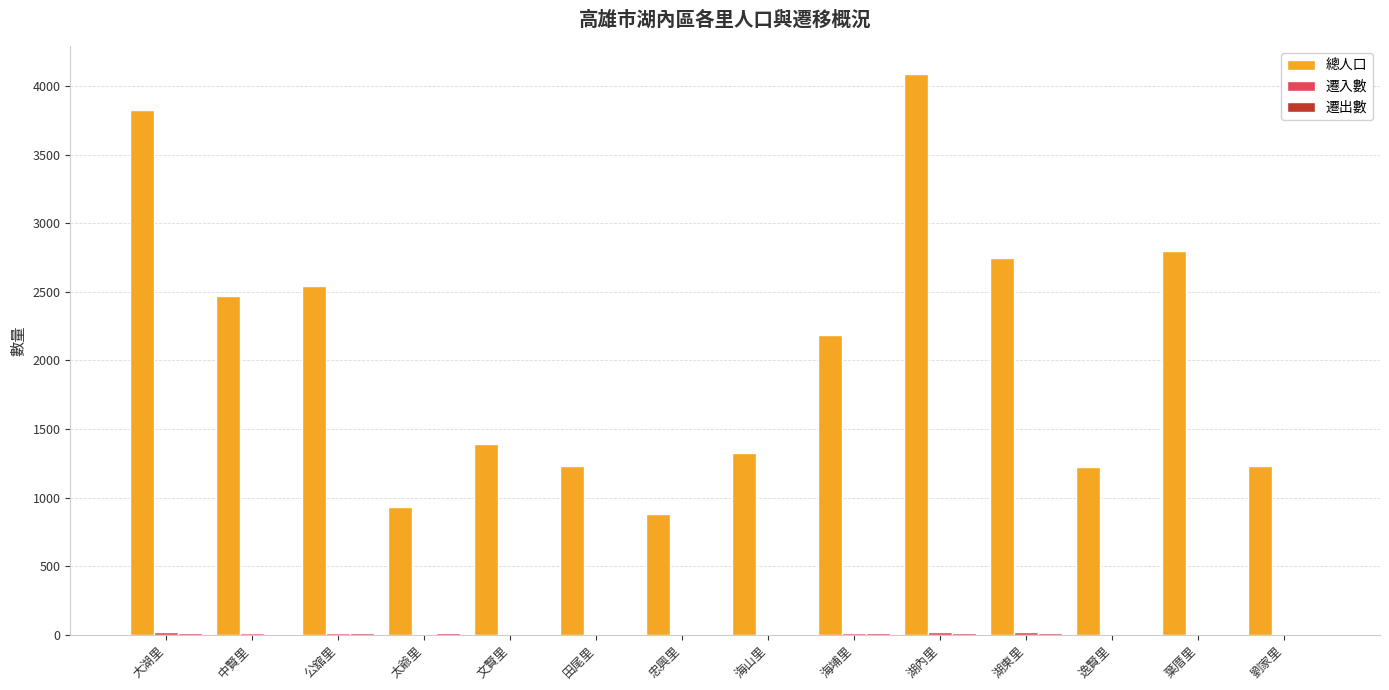

Between 太爺里 and 海山里, which series saw the biggest shift?

總人口